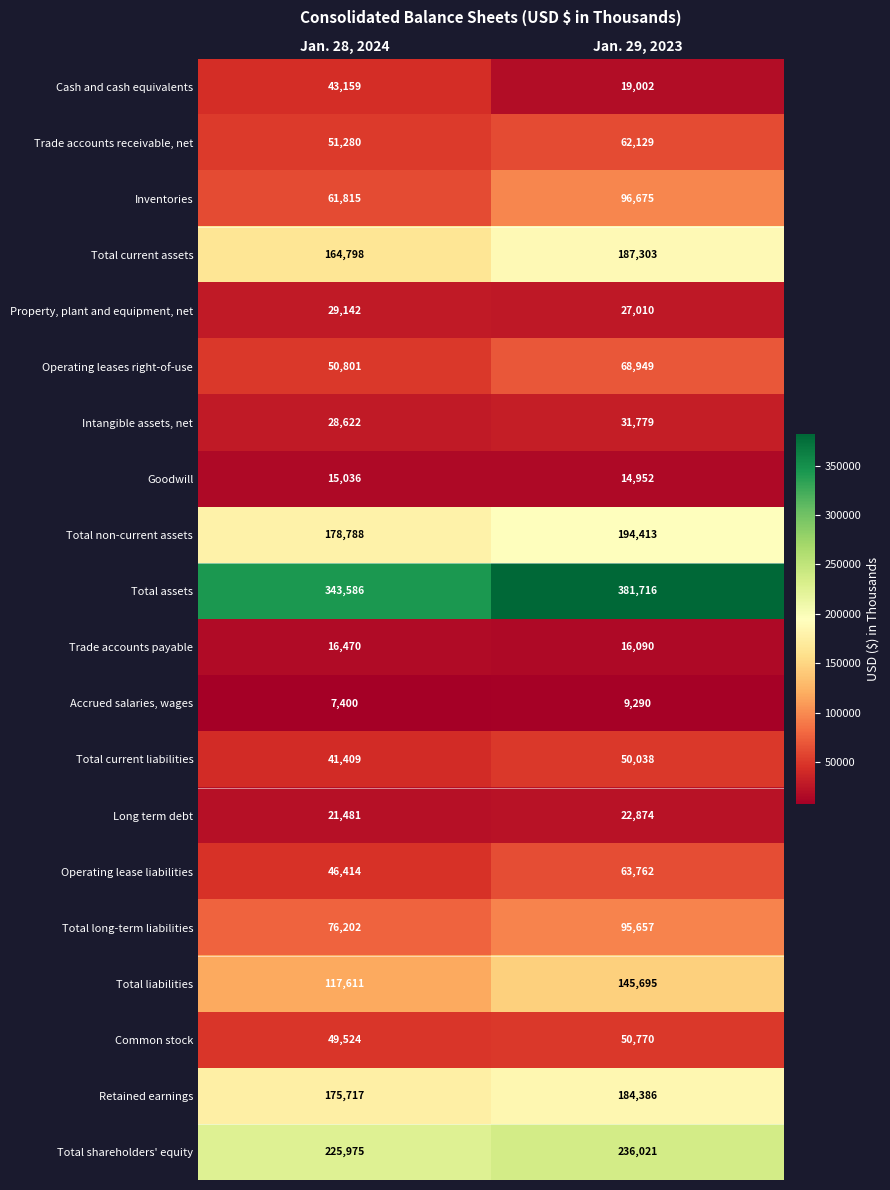

List the series in order of their peak value, lowest first.

Accrued salaries, wages, Goodwill, Trade accounts payable, Long term debt, Property, plant and equipment, net, Intangible assets, net, Cash and cash equivalents, Total current liabilities, Common stock, Trade accounts receivable, net, Operating lease liabilities, Operating leases right-of-use, Total long-term liabilities, Inventories, Total liabilities, Retained earnings, Total current assets, Total non-current assets, Total shareholders' equity, Total assets